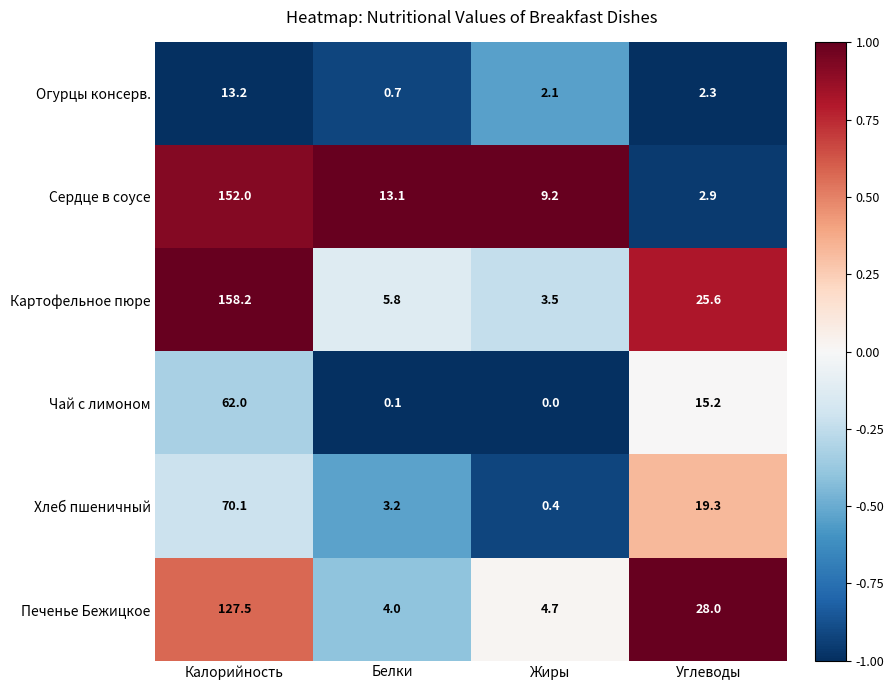

Reading left to right, transcribe all the data shown in this chart.

Огурцы консерв.: 13.2	0.7	2.1	2.3
Сердце в соусе: 152.0	13.1	9.2	2.9
Картофельное пюре: 158.2	5.8	3.5	25.6
Чай с лимоном: 62.0	0.1	0.0	15.2
Хлеб пшеничный: 70.1	3.2	0.4	19.3
Печенье Бежицкое: 127.5	4.0	4.7	28.0